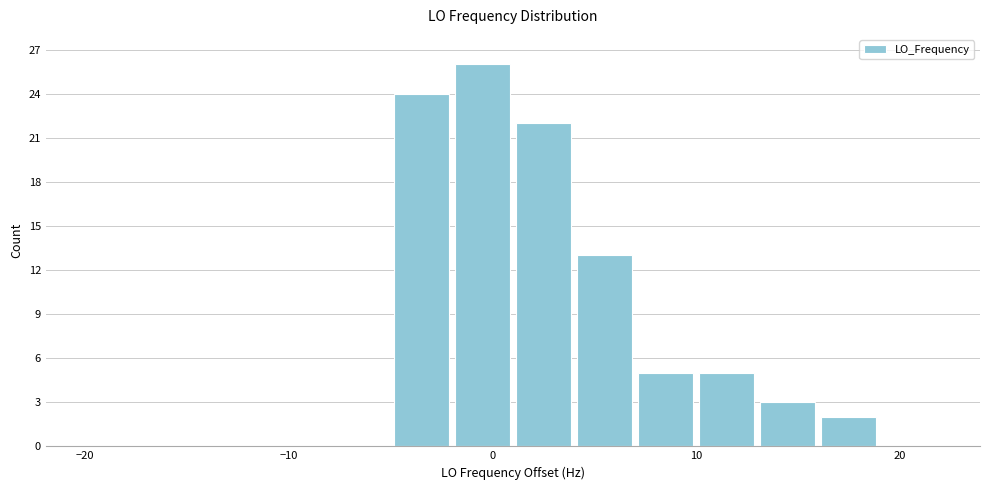

Read against the x-axis, roughly where is the centre of the tallest bar?

0